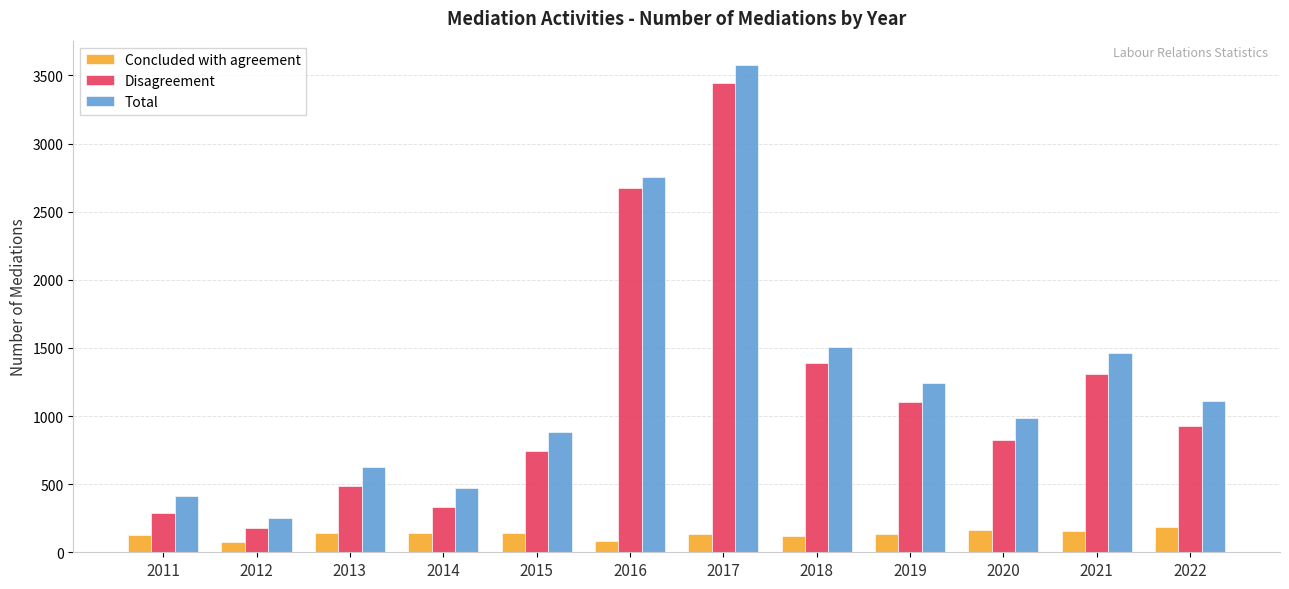

What are all the series names shown in the legend?

Concluded with agreement, Disagreement, Total